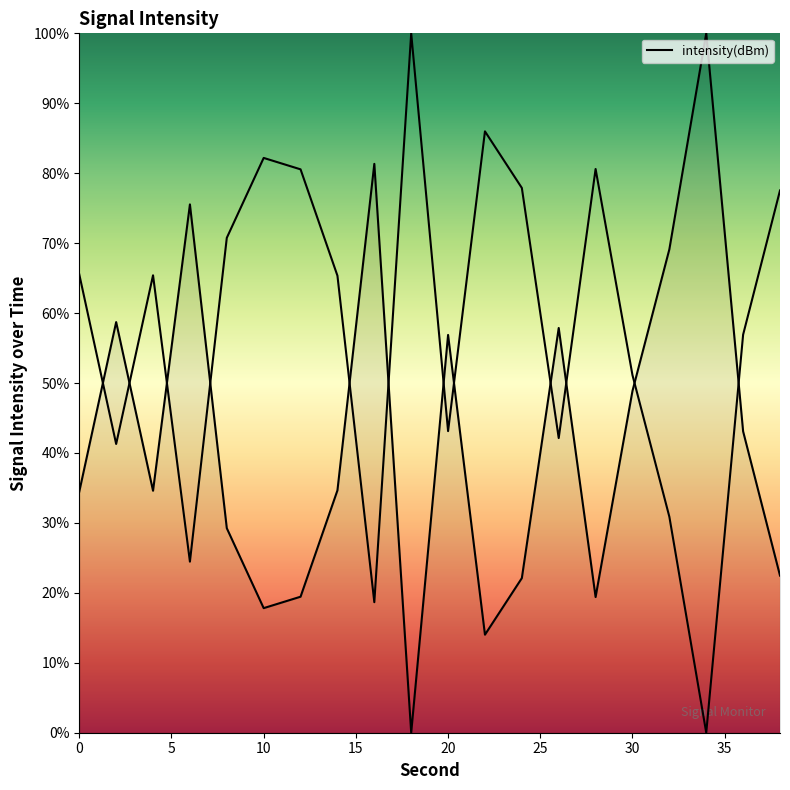

The value at 5 is 58.7. True or false?

True